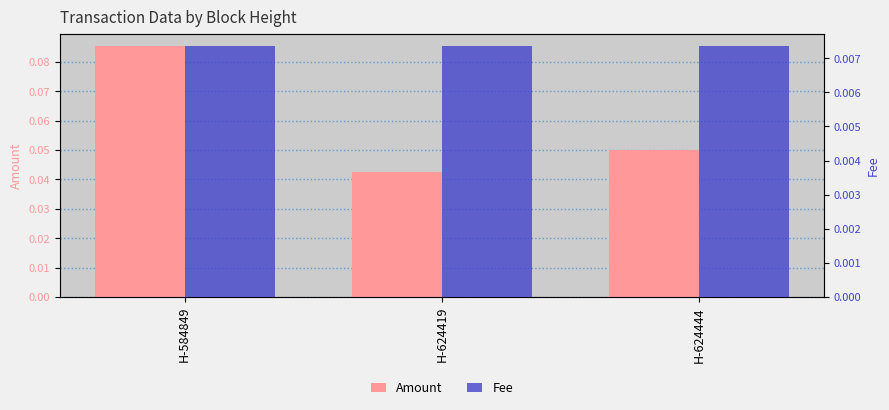

Is it true that Fee equals 0.0 at H-624419?

True